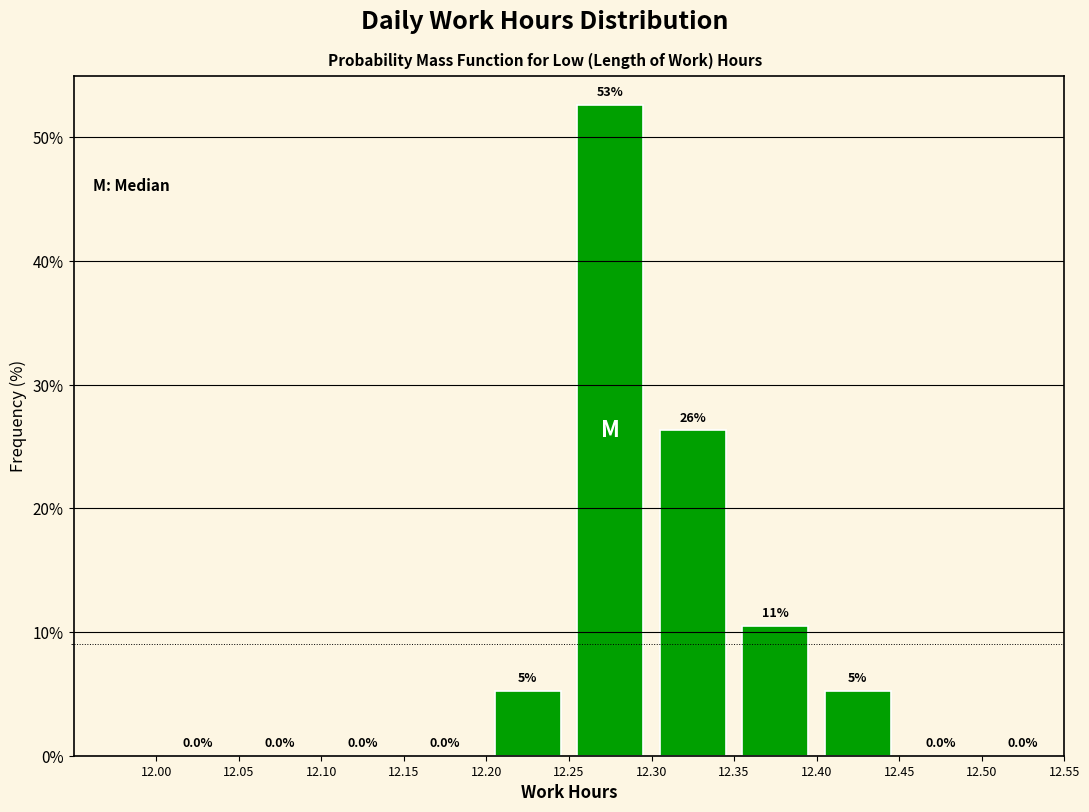

Over which range of the x-axis is the bar tallest?

12.25 to 12.30